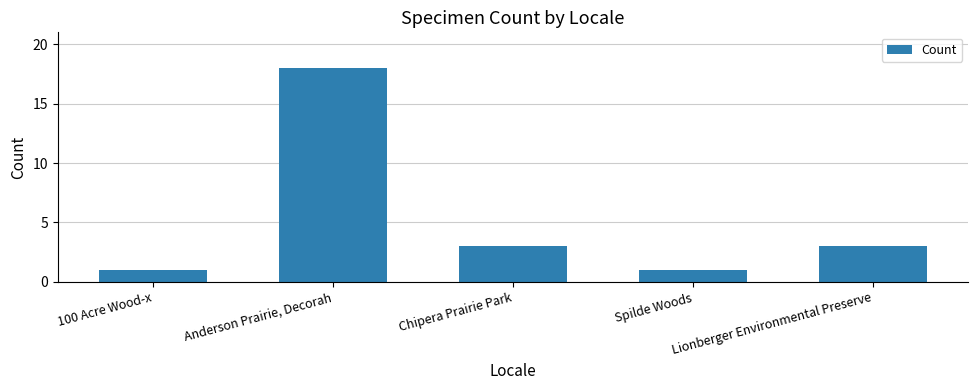

What is the sum of the values at Anderson Prairie, Decorah and 100 Acre Wood-x?

19